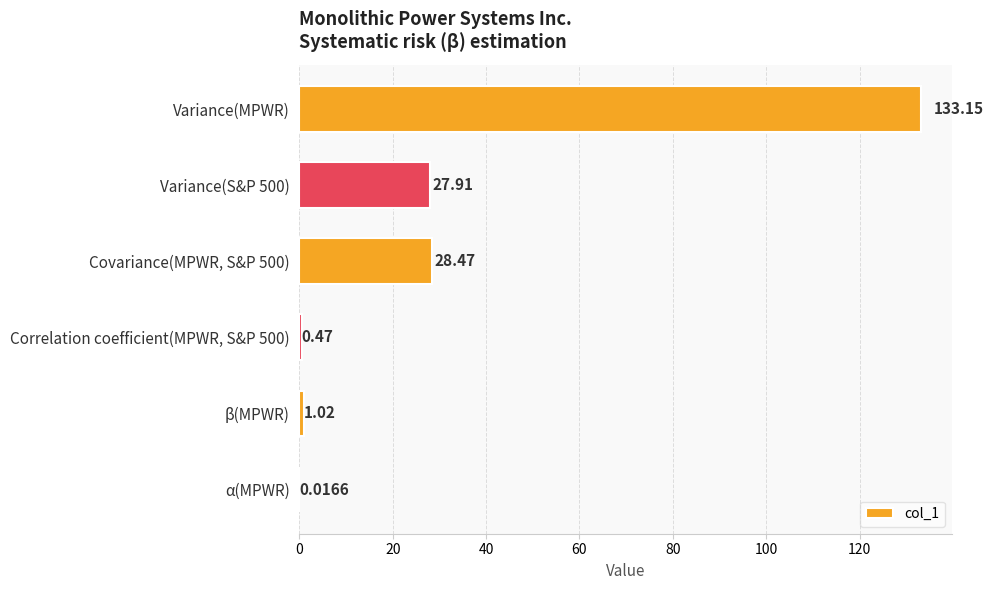

What is the change in value from β(MPWR) to α(MPWR)?

-1.0